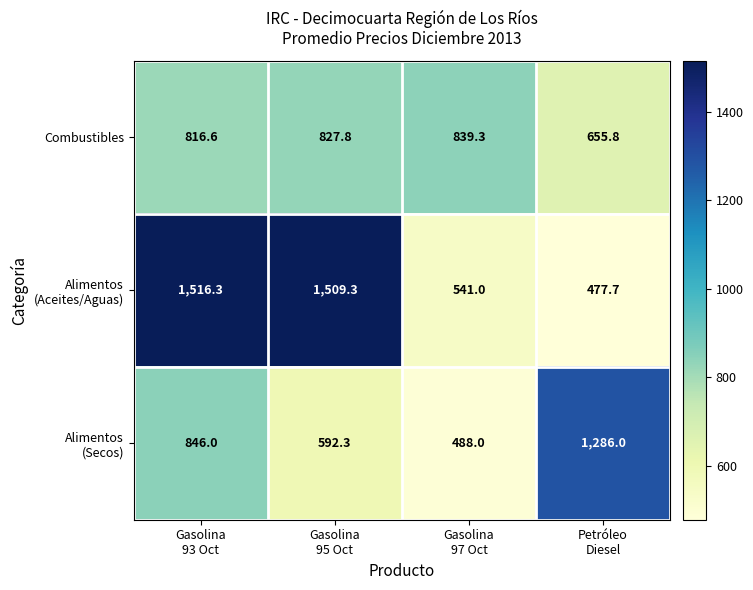

What is the minimum value shown in the chart?

477.7